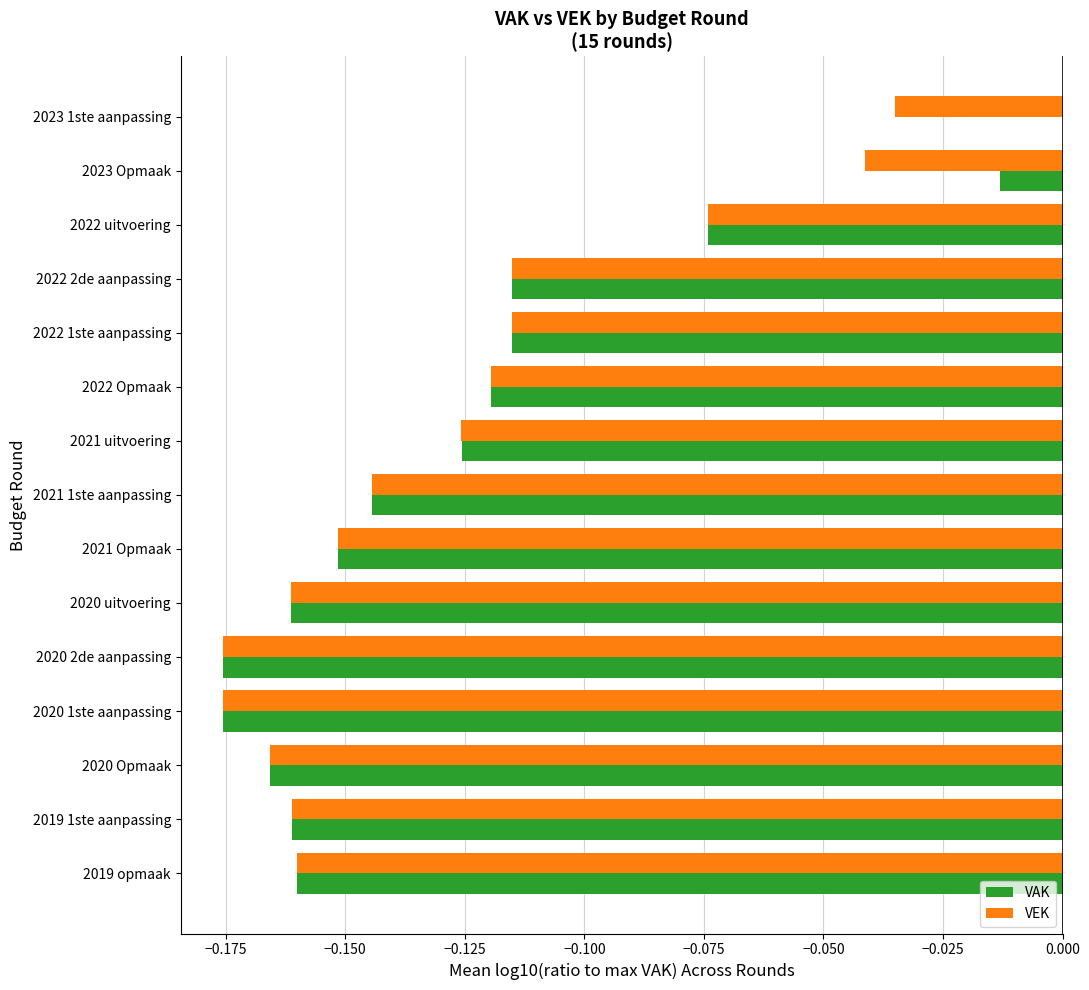

Which series changed the most between 2021 uitvoering and 2021 Opmaak?

VAK